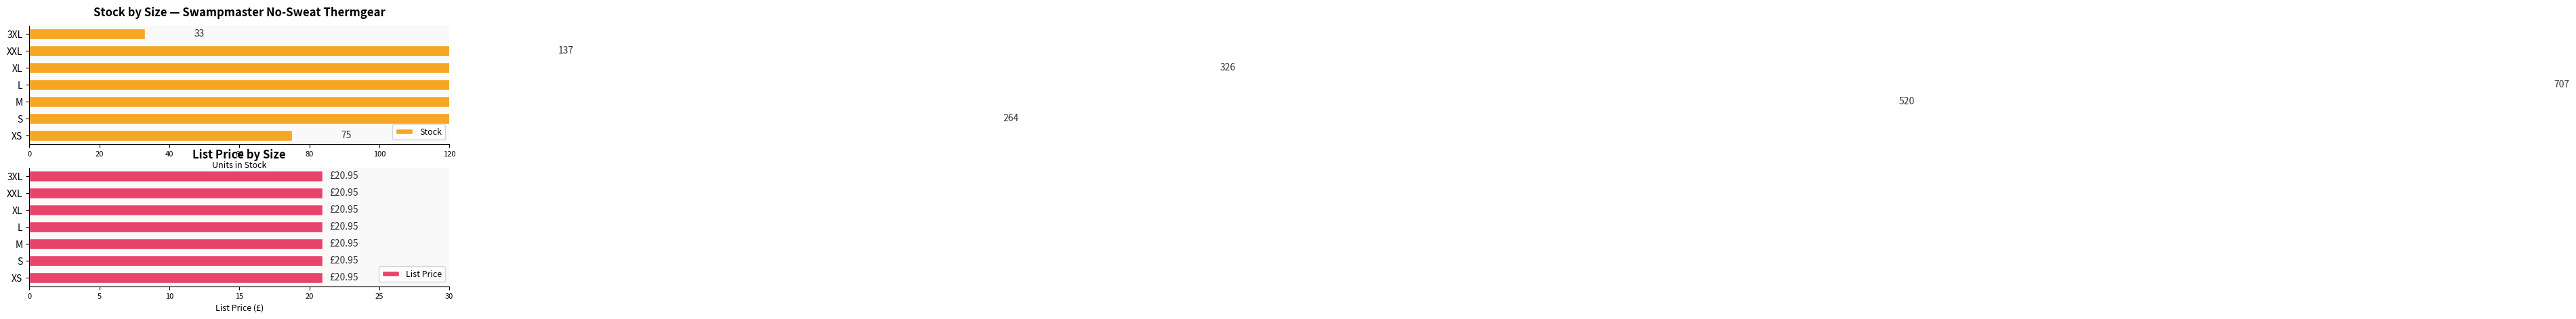

Which series has the widest spread of values?

Stock